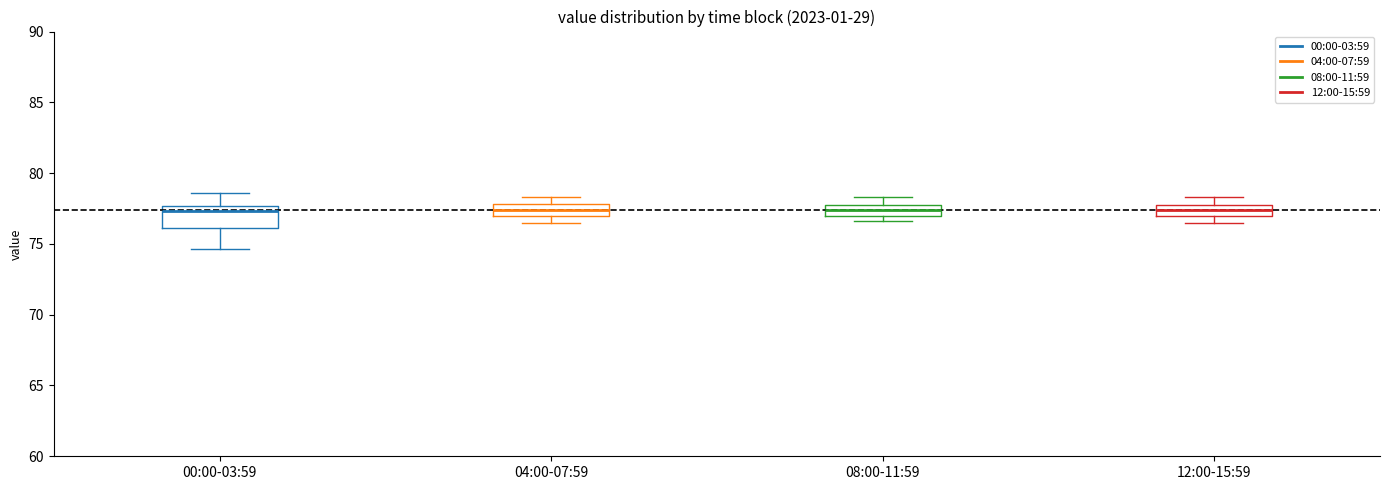

Comparing the boxes themselves (not the whiskers), which one is the tallest?

00:00-03:59